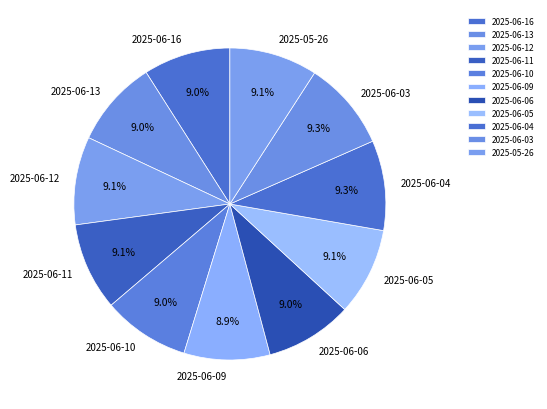

Does 2025-06-06 account for over 50% of the chart?

No